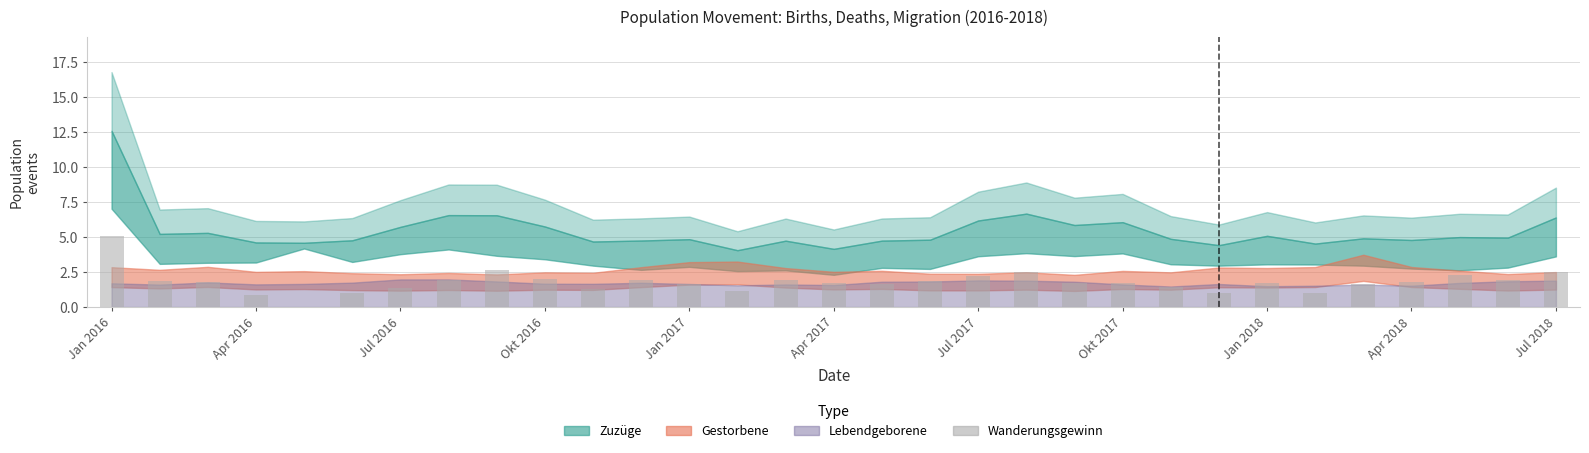

What is the sum of all values?

55.0